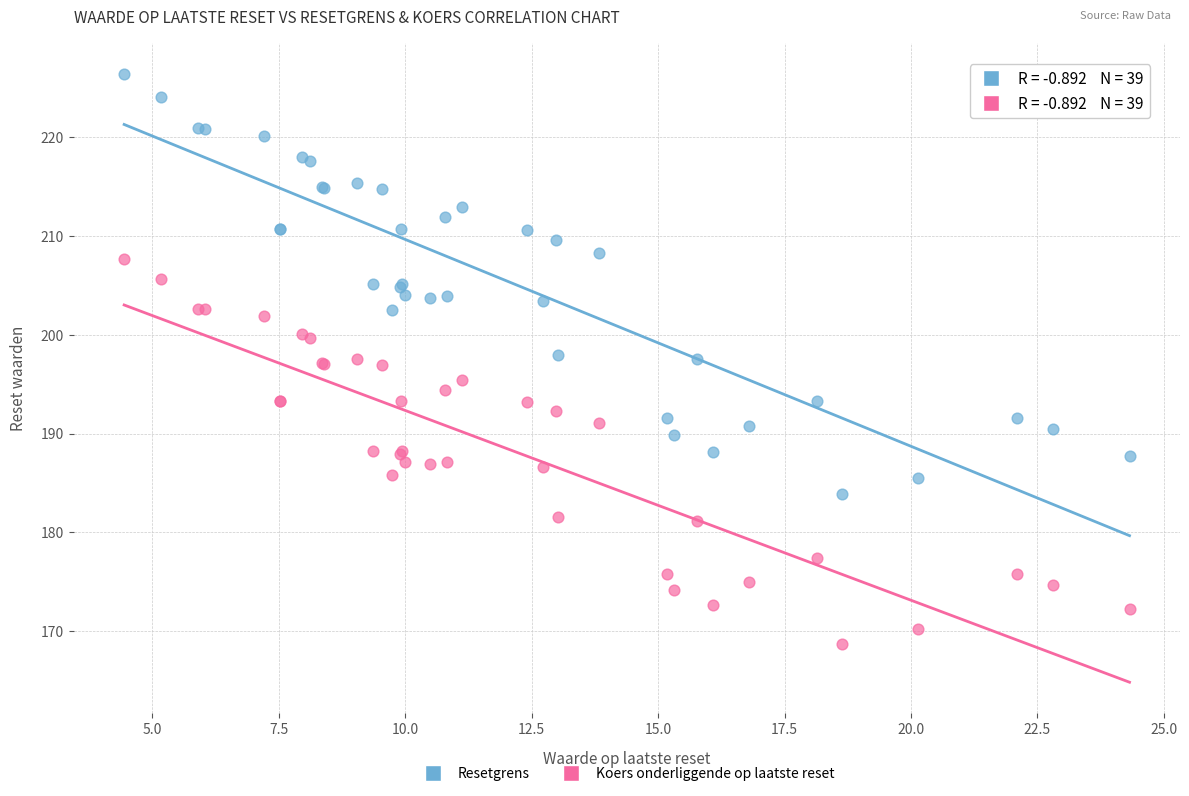

What are all the series names shown in the legend?

Resetgrens, Koers onderliggende op laatste reset